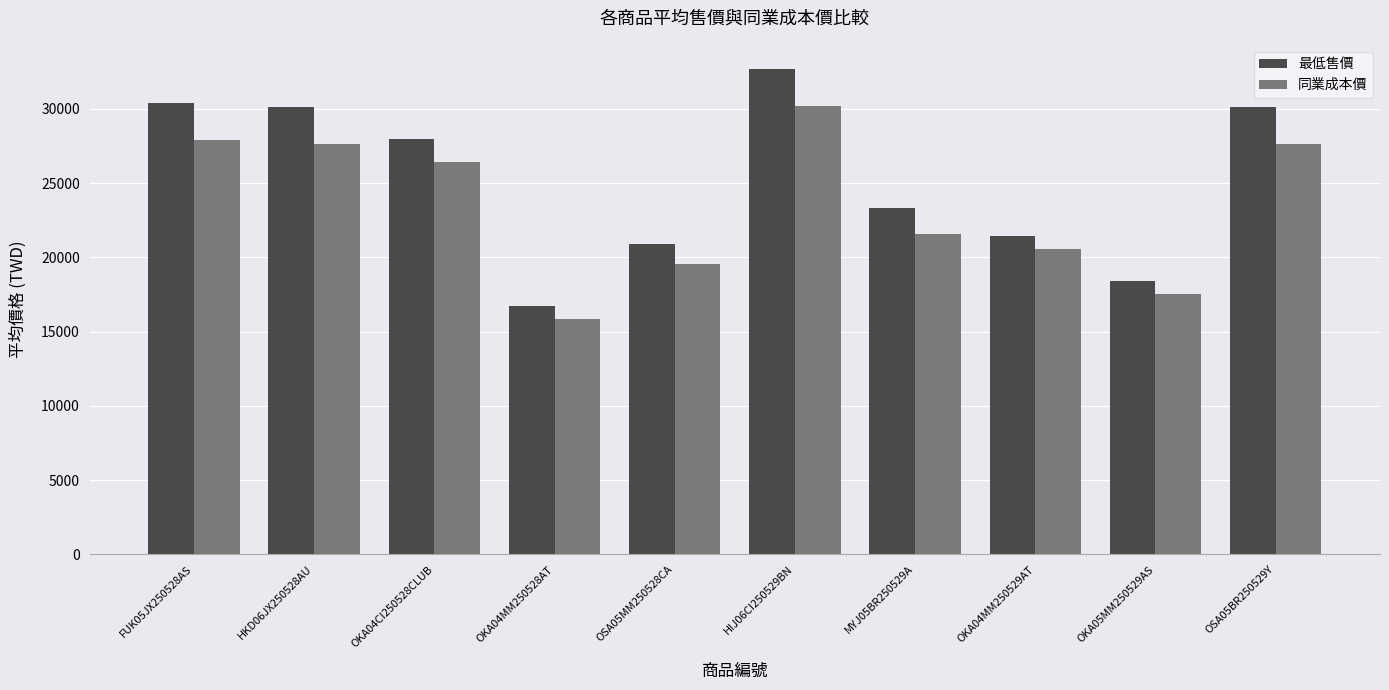

Which series has the largest range (max minus min)?

最低售價